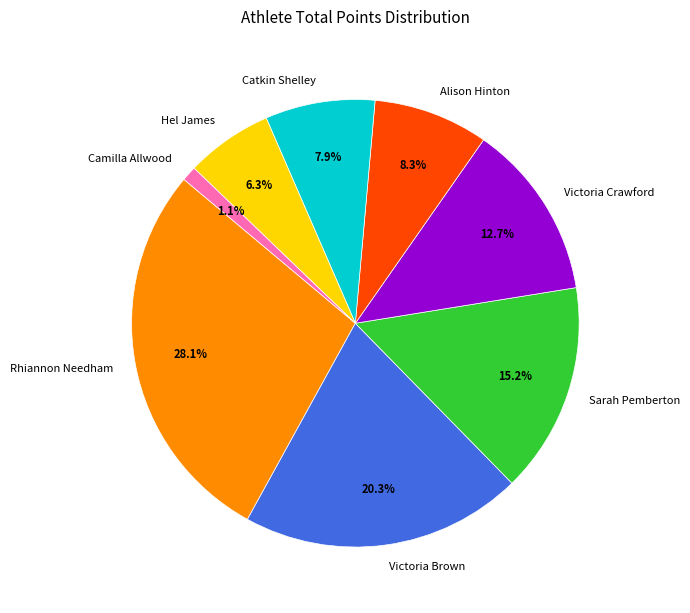

How many segments does this pie chart have?

8